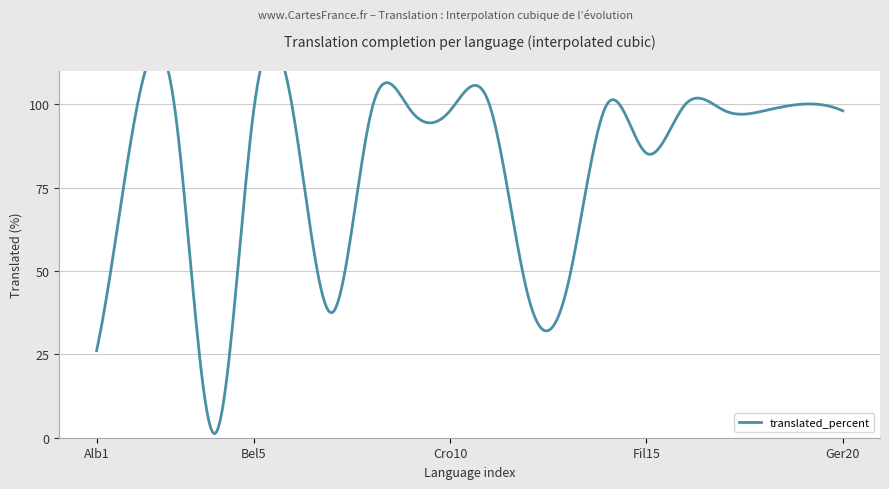

True or false: the data shows 152.1 at Finnish.

False